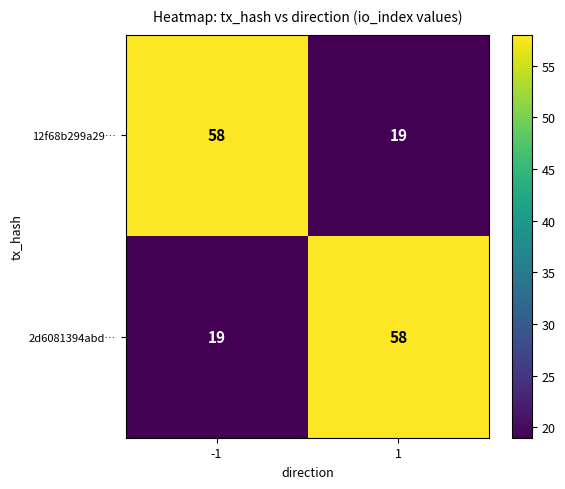

What is the approximate value of 2d6081394abd… at -1, to the nearest 10?

20